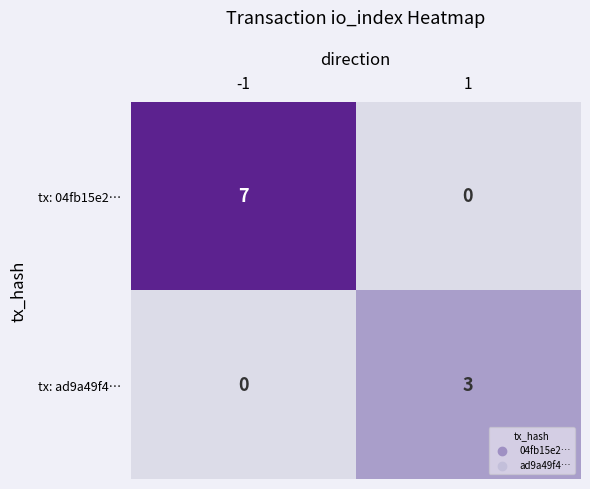

Rank the series at -1 from highest to lowest value.

tx: 04fb15e2…, tx: ad9a49f4…